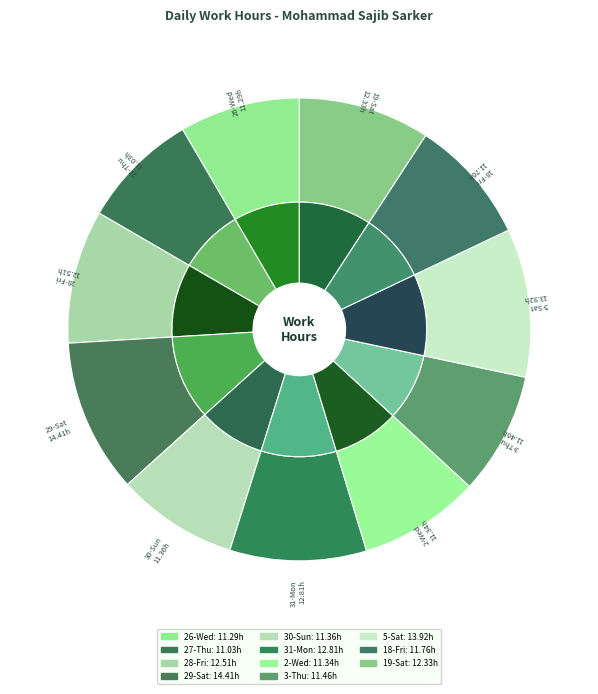

How many segments does this pie chart have?

11